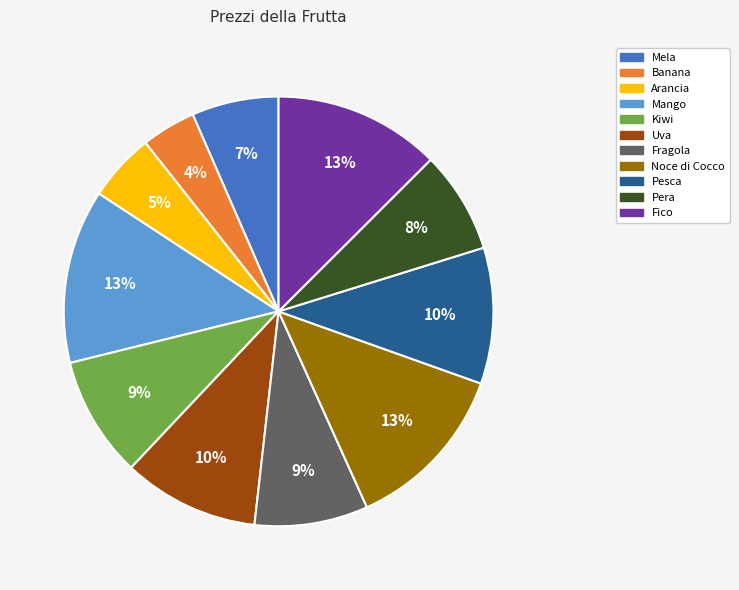

Is Banana the majority of the pie?

No